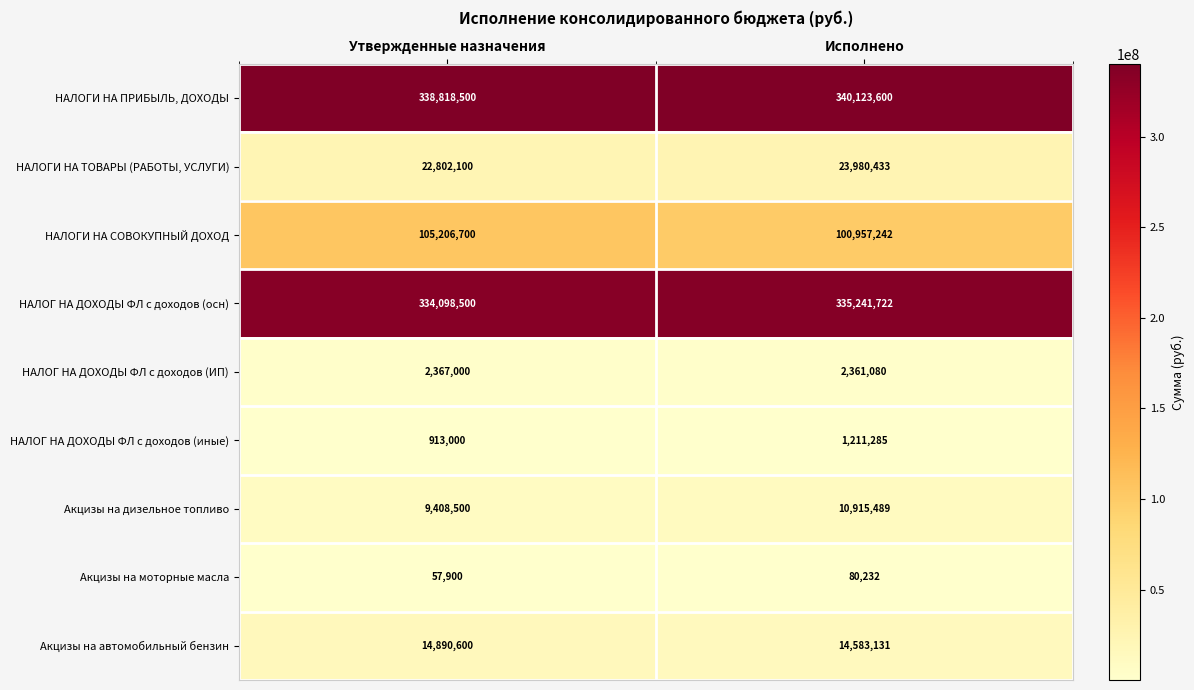

True or false: Акцизы на дизельное топливо has a value of 9408500 at Утвержденные назначения.

True